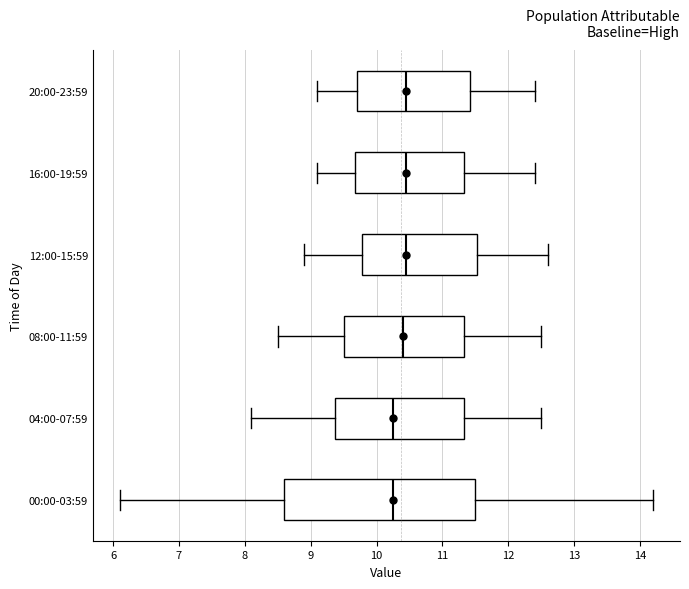

Reading bottom to top, transcribe this box plot: for each box, give where its median line is, the range the box spans, and where its two whiskers end, as read against the x-axis. The values are not printed on the chart, so give them approximately, as read against the axis.

00:00-03:59: median 10.3, box 8.6 to 11.5, whiskers 6.1 to 14.2
04:00-07:59: median 10.3, box 9.4 to 11.3, whiskers 8.1 to 12.5
08:00-11:59: median 10.4, box 9.5 to 11.3, whiskers 8.5 to 12.5
12:00-15:59: median 10.5, box 9.8 to 11.5, whiskers 8.9 to 12.6
16:00-19:59: median 10.5, box 9.7 to 11.3, whiskers 9.1 to 12.4
20:00-23:59: median 10.5, box 9.7 to 11.4, whiskers 9.1 to 12.4